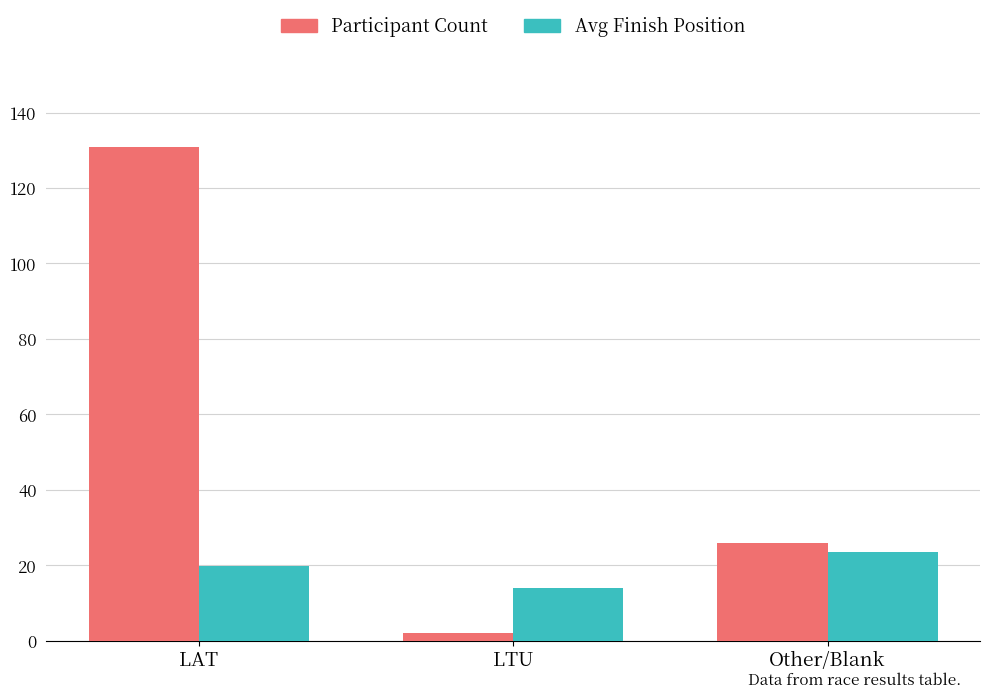

List the series in order of their peak value, lowest first.

Avg Finish Position, Participant Count